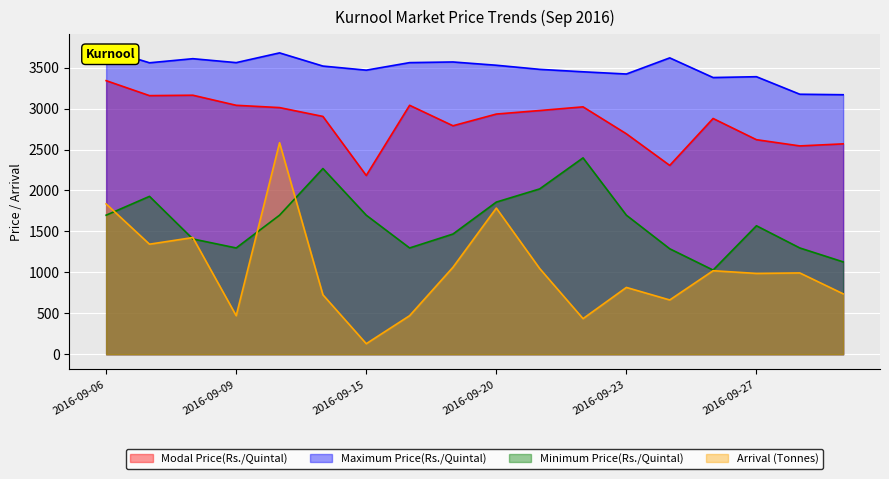

Rank the series by their maximum value, from lowest to highest.

Minimum Price(Rs./Quintal), Arrival (Tonnes), Modal Price(Rs./Quintal), Maximum Price(Rs./Quintal)